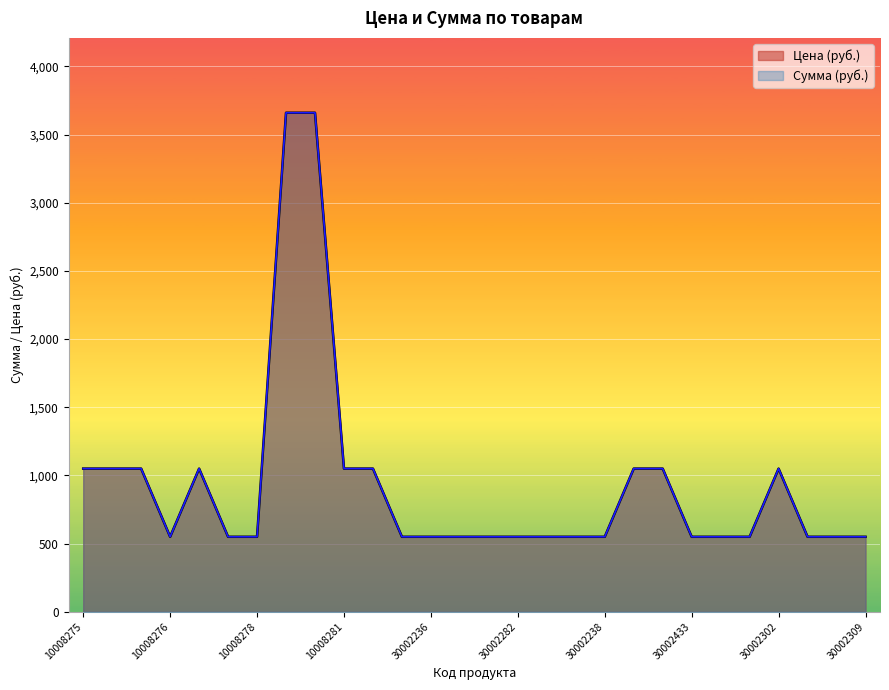

What is the total value across all series at 30002430?

1100